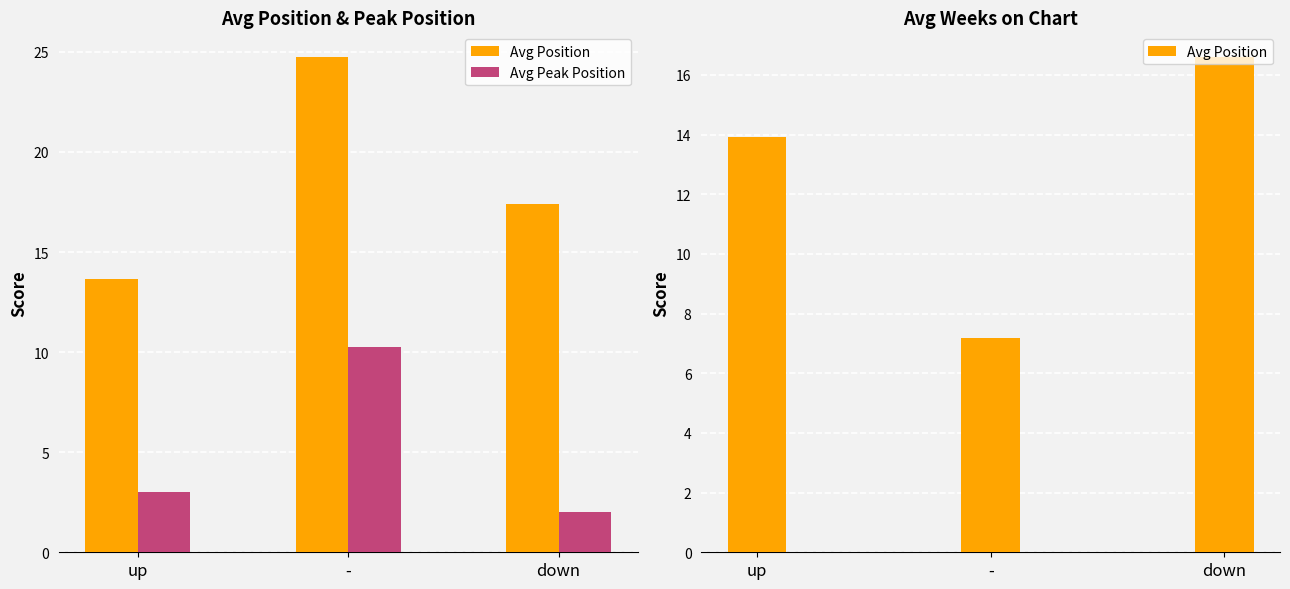

The Avg Peak Position series shows 5.0 at up. True or false?

False